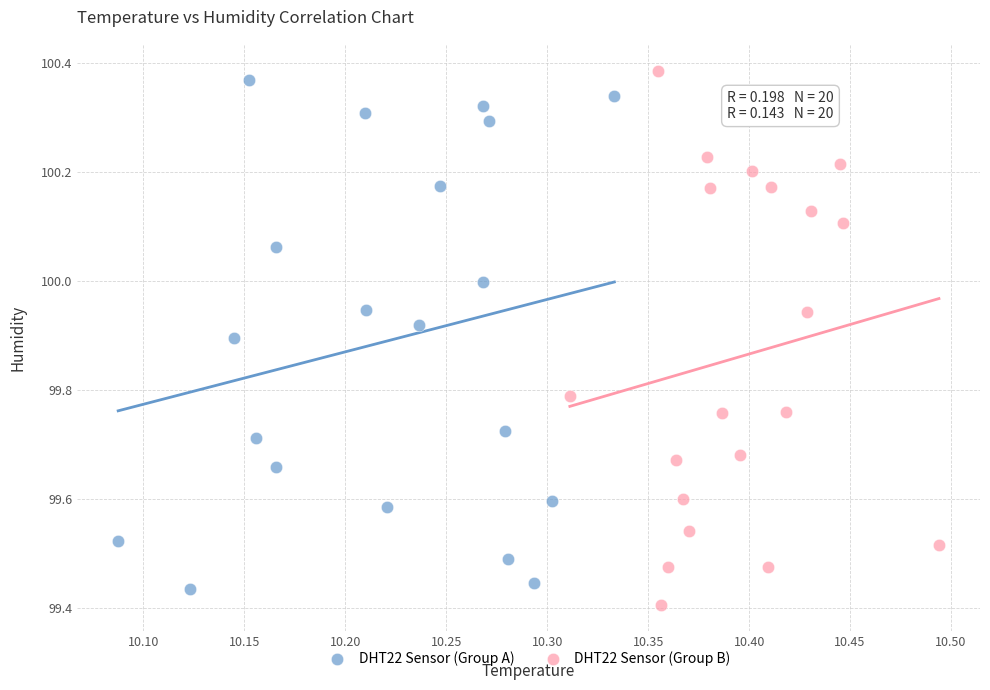

Which series has the largest Y range (max minus min)?

DHT22 Sensor (Group B)